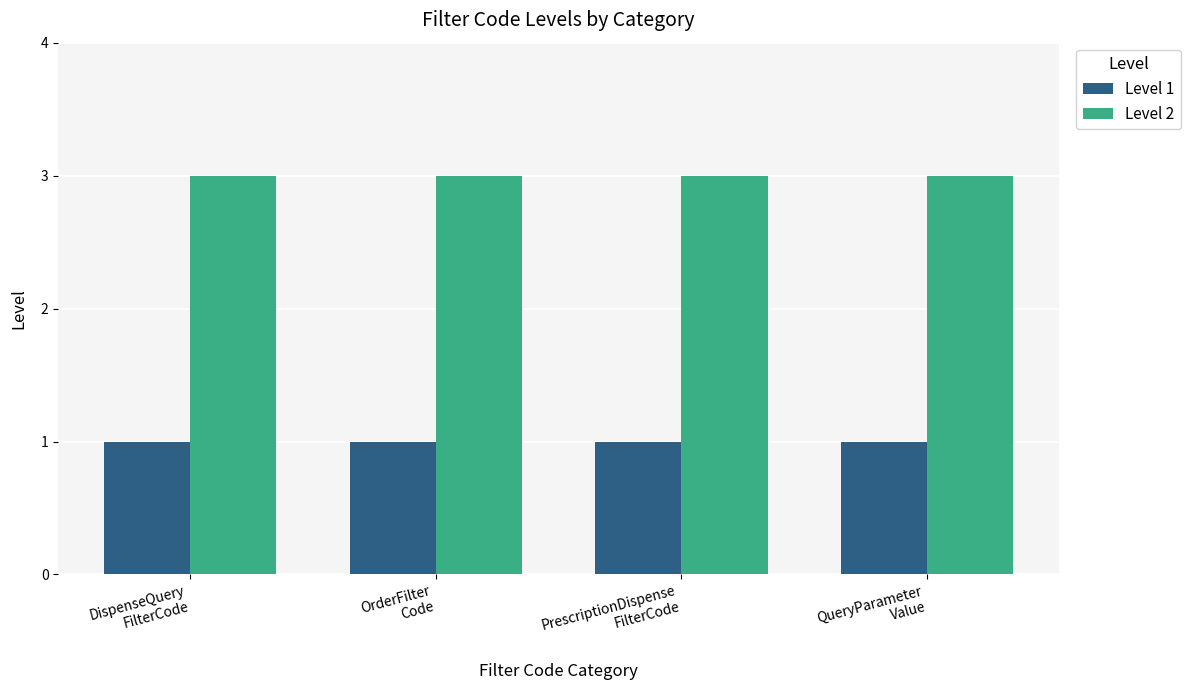

What is the label of the 2nd bar from the left?

OrderFilter
Code